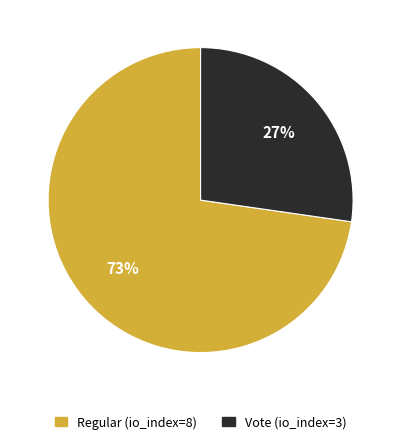

How many segments does this pie chart have?

2